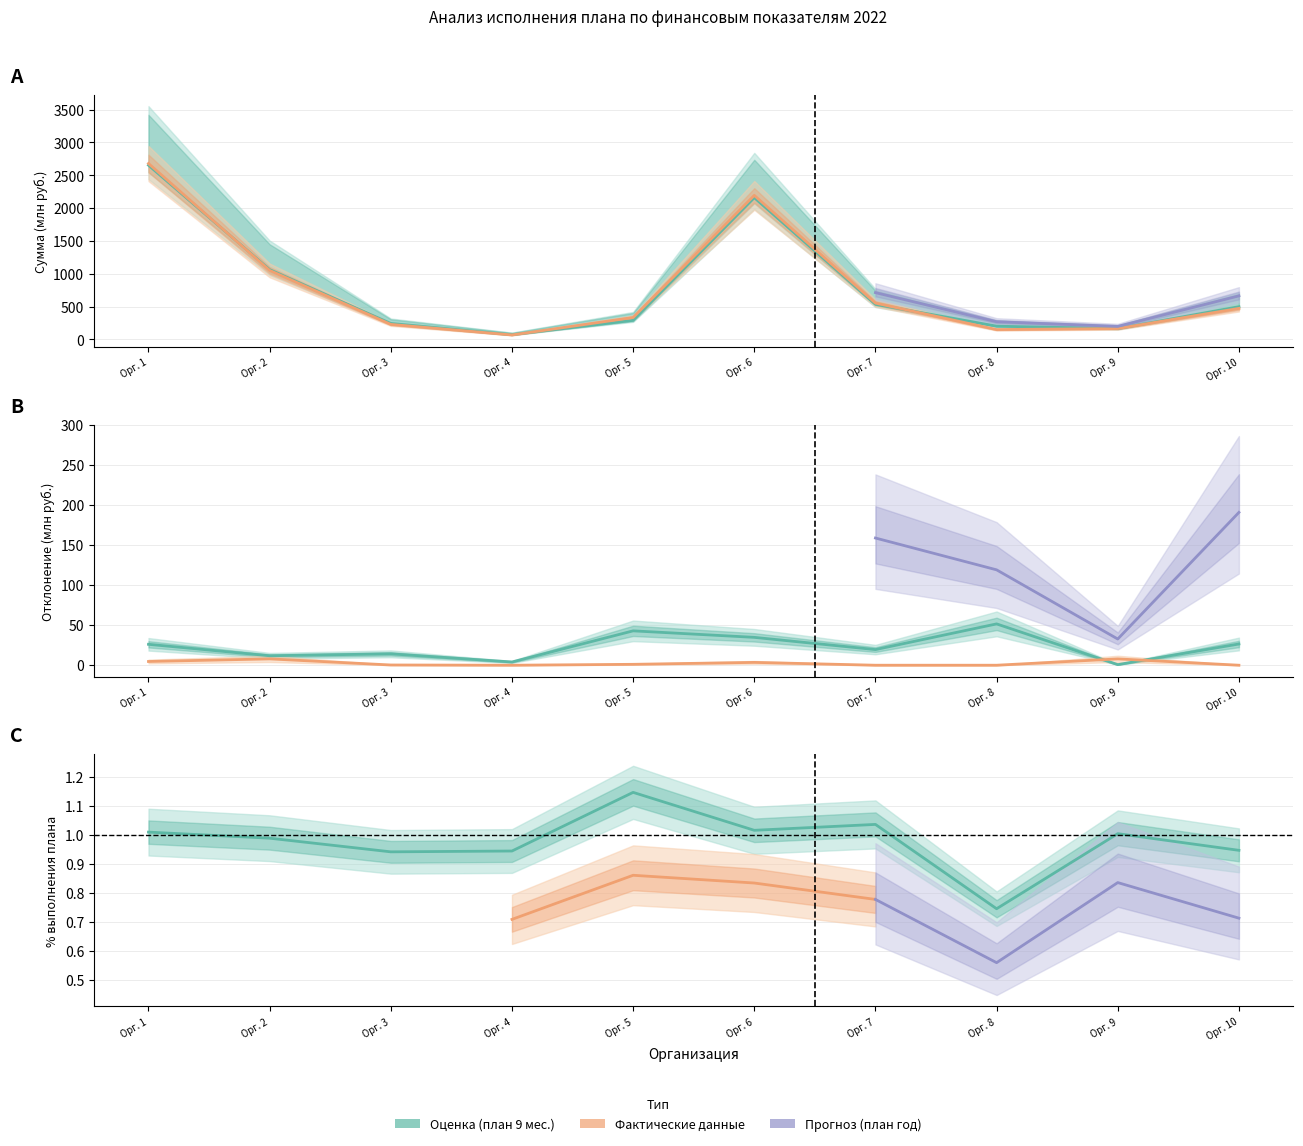

Which category has the lowest value in the План на 9 мес. 2022 год series?

Орг. 4